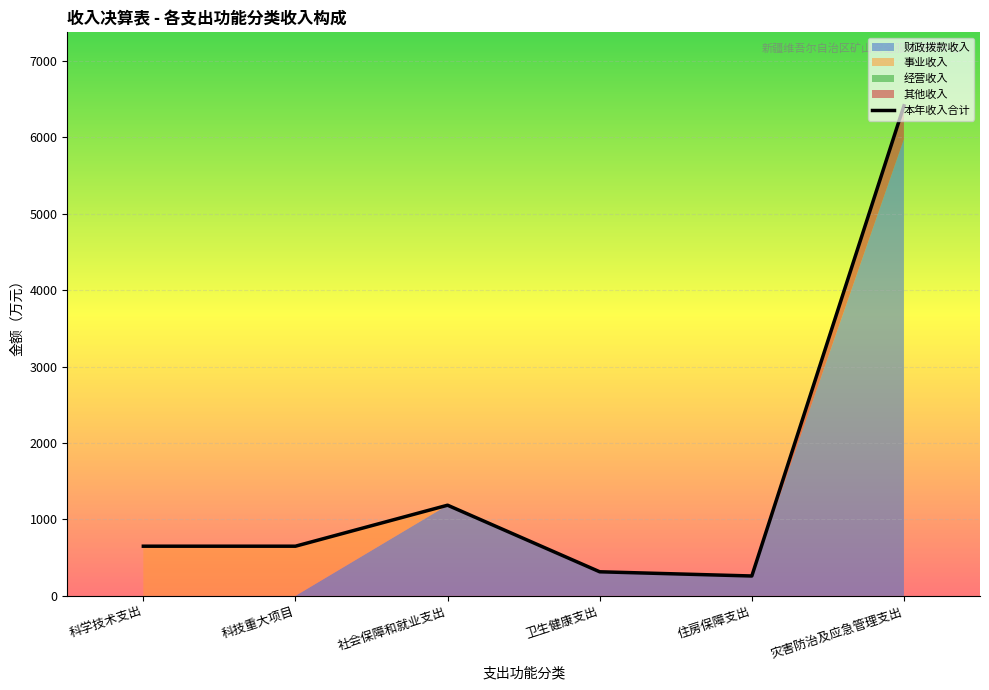

List the labels in order of value, largest first.

灾害防治及应急管理支出, 社会保障和就业支出, 科学技术支出, 科技重大项目, 卫生健康支出, 住房保障支出